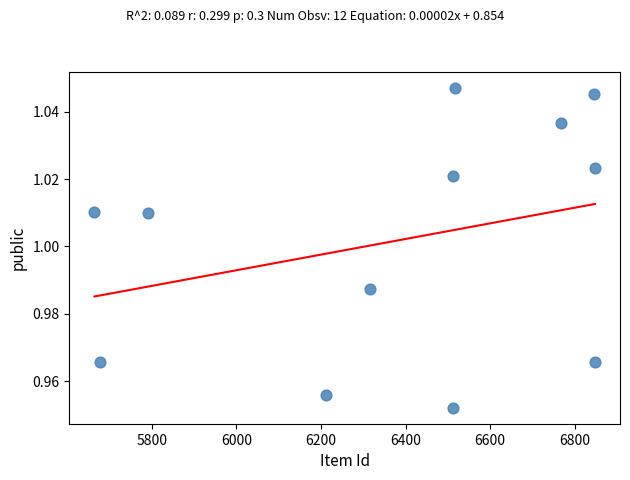

What is the range of X values (max minus min)?

1184.0